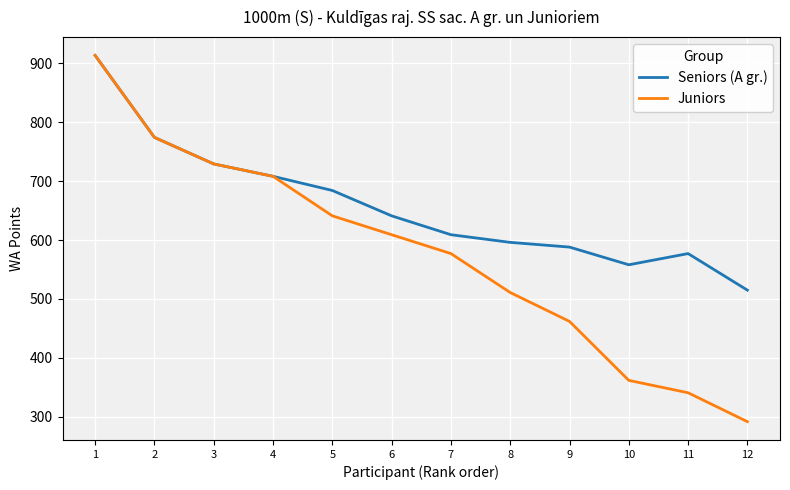

Rank the series by their average value, from lowest to highest.

Juniors, Seniors (A gr.)